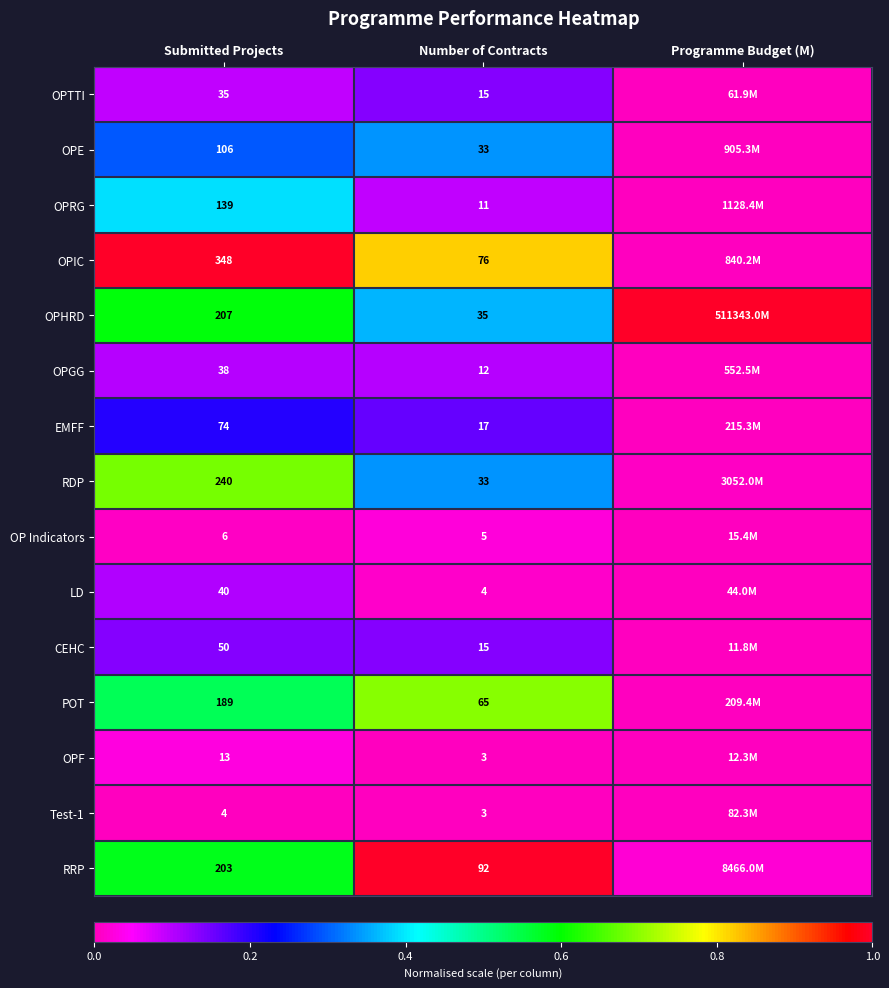

Is the value of OPHRD at Number of Contracts greater than the value of OPGG at Number of Contracts?

Yes